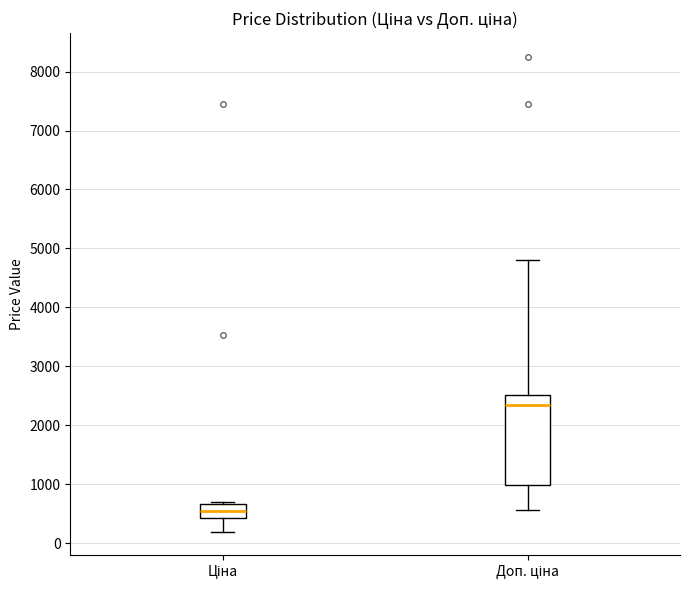

Where is the lower edge of the box for Ціна on the y-axis? The values are not printed on the chart, so give them approximately, as read against the axis.

400